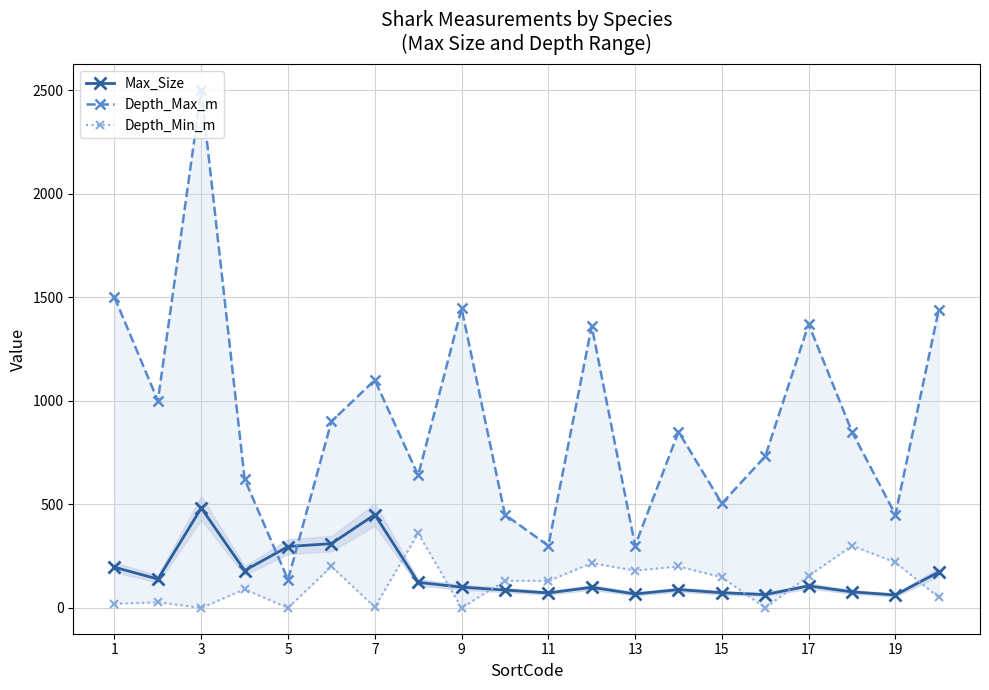

How many interior local valleys does the Depth_Min_m series have?

7